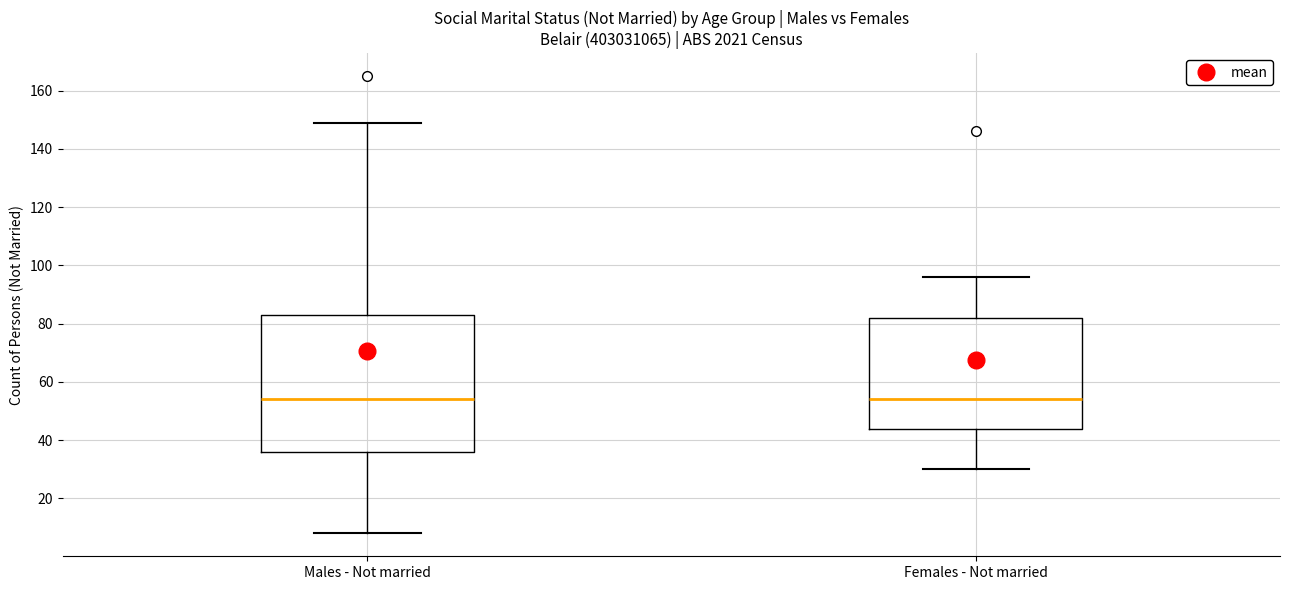

Where does the upper whisker of the box for Females - Not married end on the y-axis? The values are not printed on the chart, so give them approximately, as read against the axis.

96